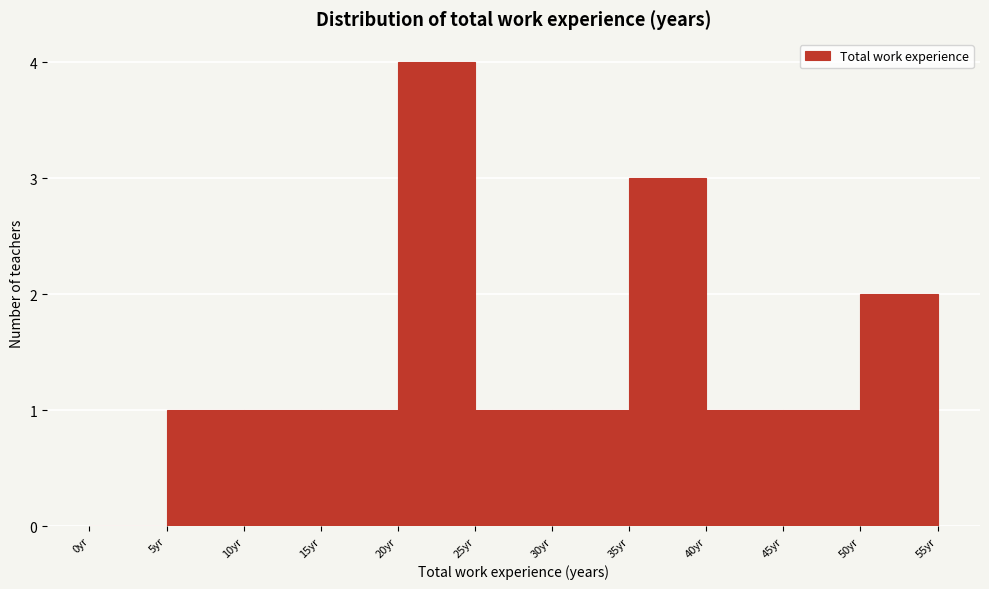

Reading left to right, transcribe this chart: for each bar, give the range it covers on the x-axis and its height. The values are not printed on the chart, so give them approximately, as read against the axis.

0 to 5: 0
5 to 10: 1
10 to 15: 1
15 to 20: 1
20 to 25: 4
25 to 30: 1
30 to 35: 1
35 to 40: 3
40 to 45: 1
45 to 50: 1
50 to 55: 2